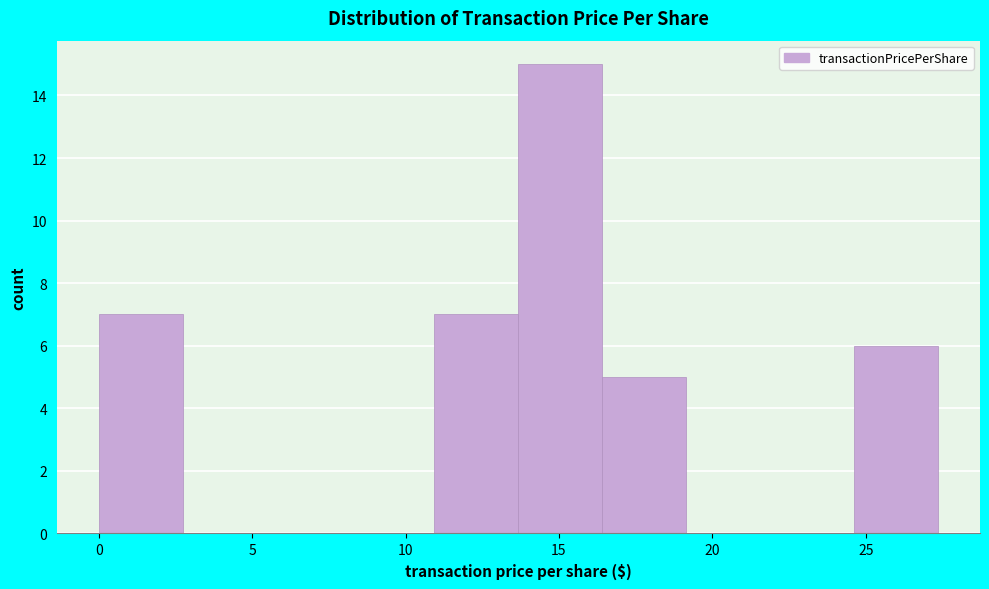

Over which range of the x-axis is the bar tallest?

13.5 to 16.5